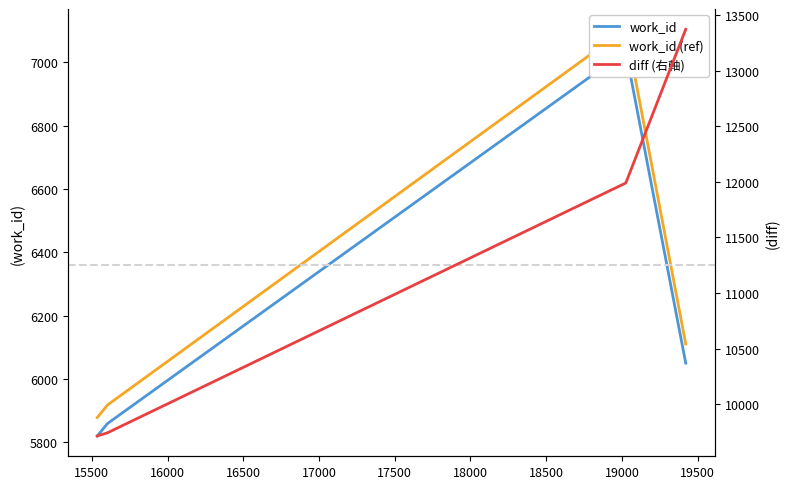

Does the chart display data point markers on the line(s)?

No